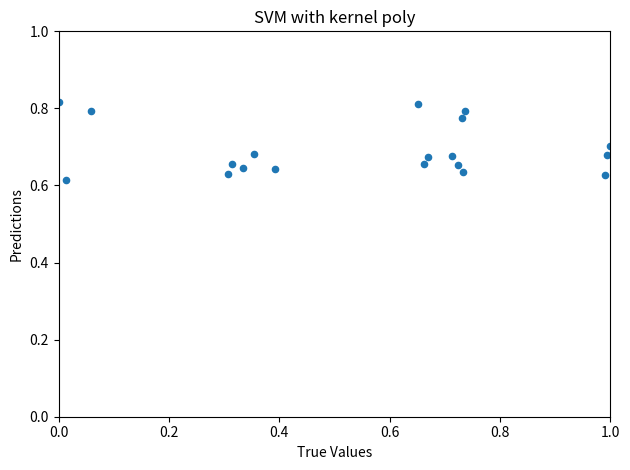

What is the range of X values (max minus min)?

1.0